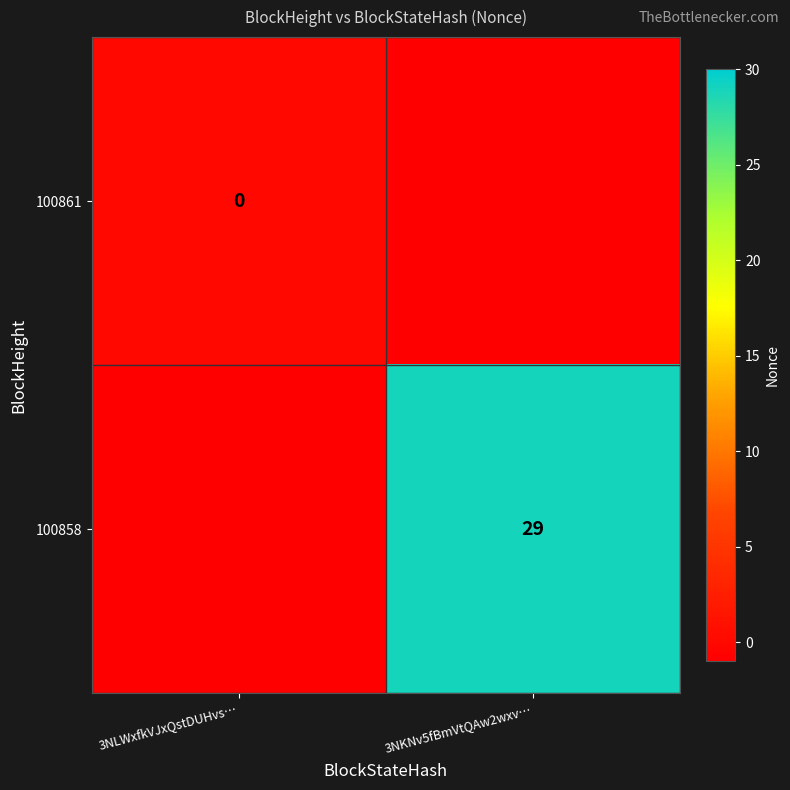

The value of 100858 at 3NKNv5fBmVtQAw2wxv… is 20. True or false?

False